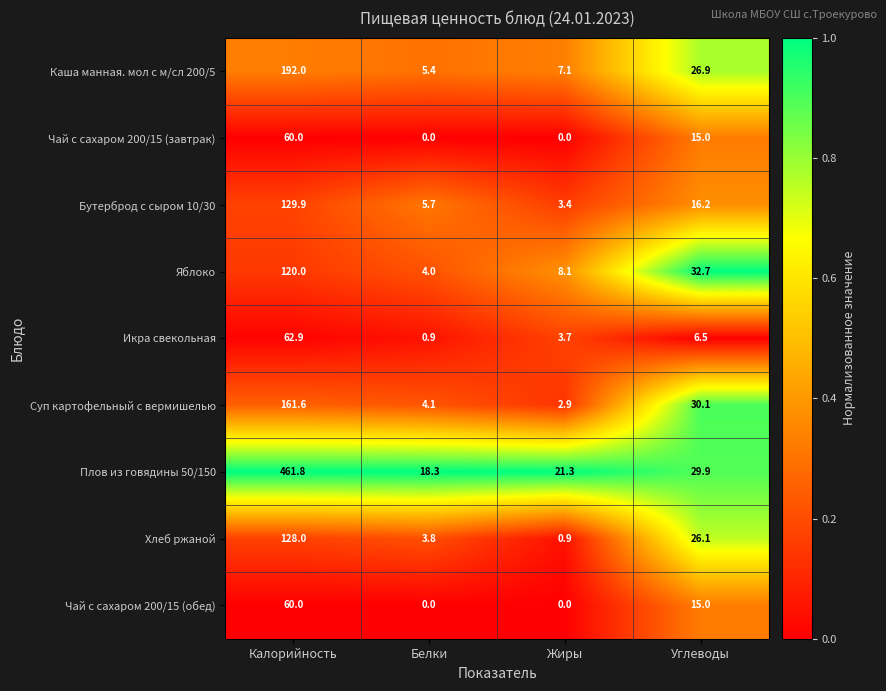

What is the maximum value shown in the chart?

461.8